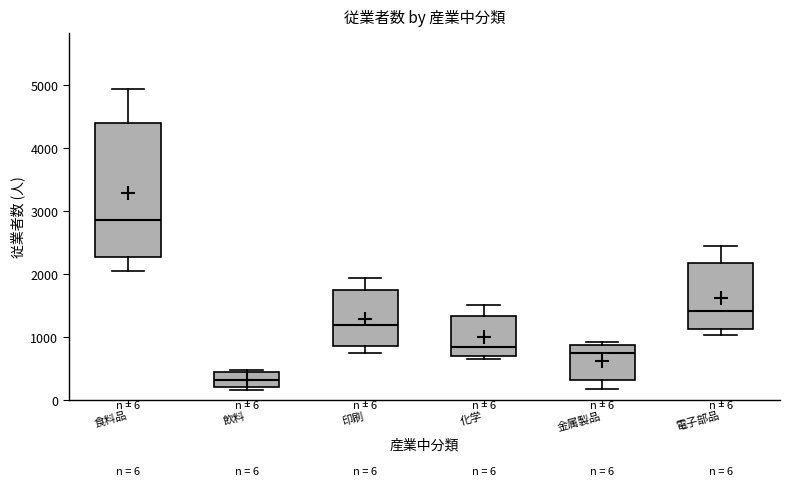

Which box is the tallest, from its lower edge to its upper edge?

食料品